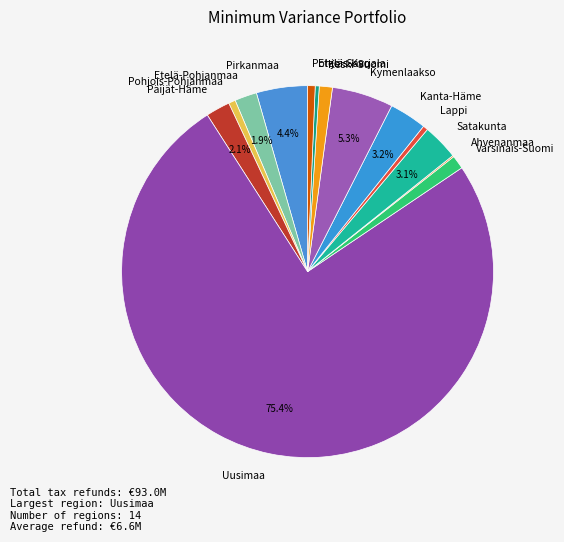

The Kanta-Häme slice represents 3% of the pie. True or false?

True